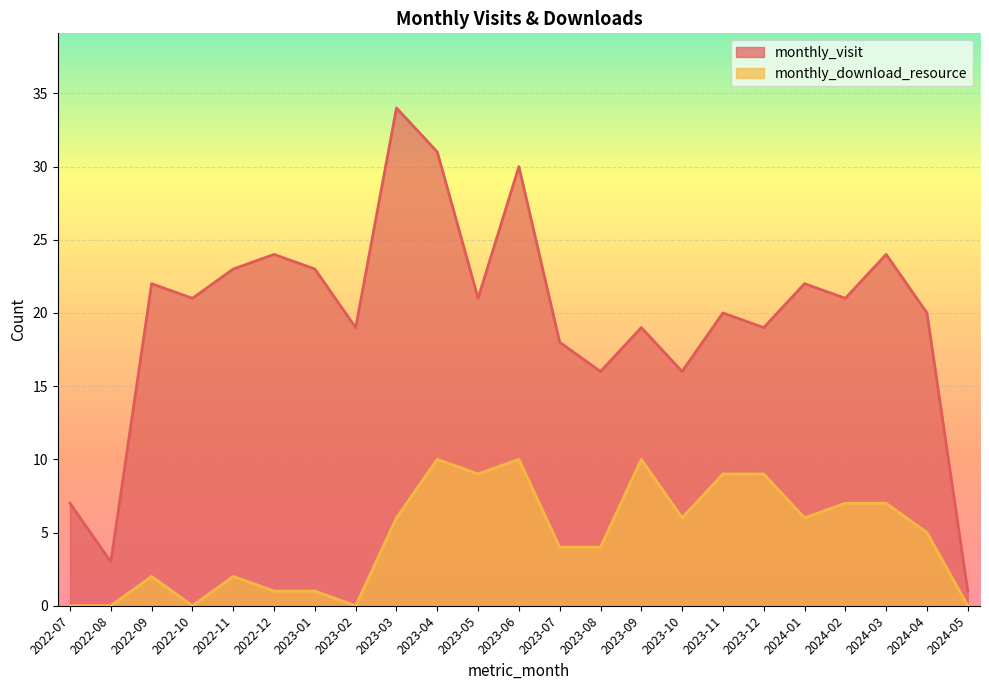

What is the total value across all series at 2022-10?

21